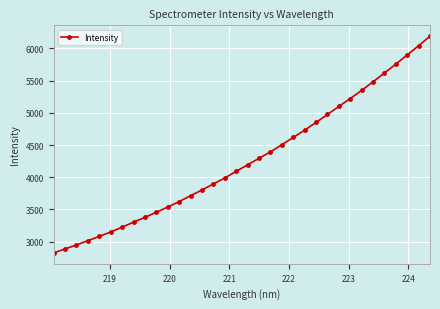

What is the difference between the maximum and minimum values?

3366.5